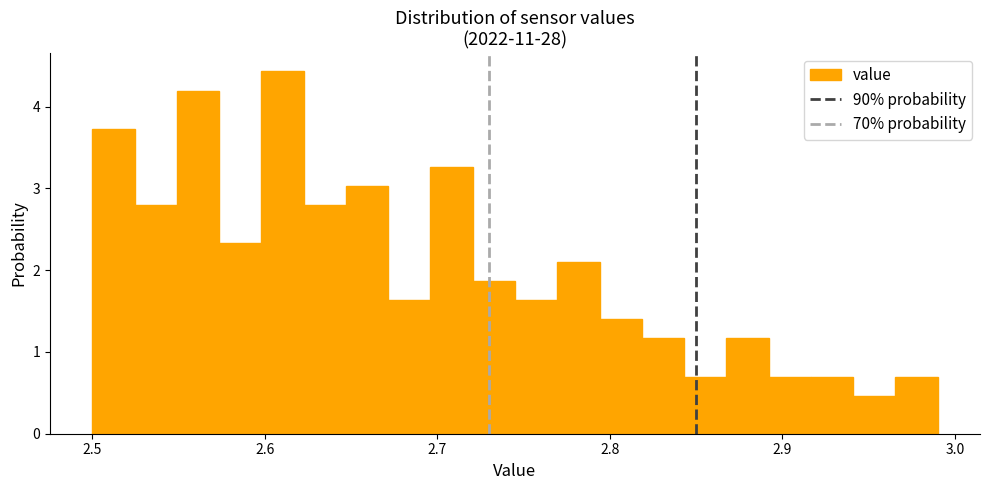

Around what value on the x-axis is the tallest bar? Give the approximate position of its centre, as read against the axis.

2.61